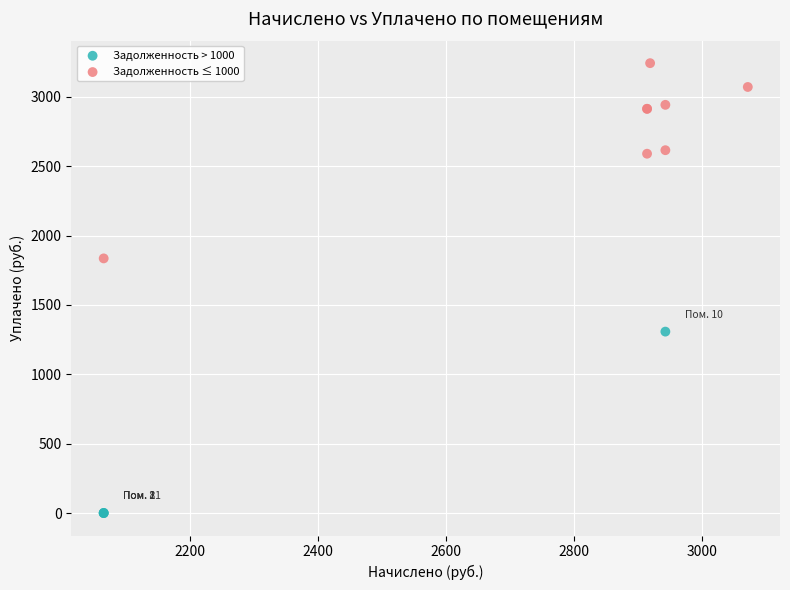

Which series contains the lowest Y value?

Задолженность > 1000